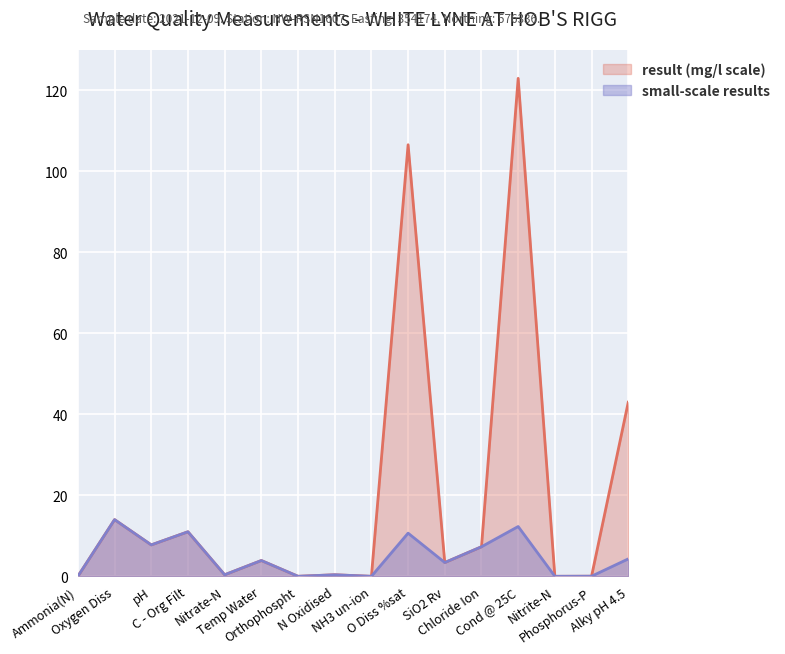

How many lines are shown in the chart?

2